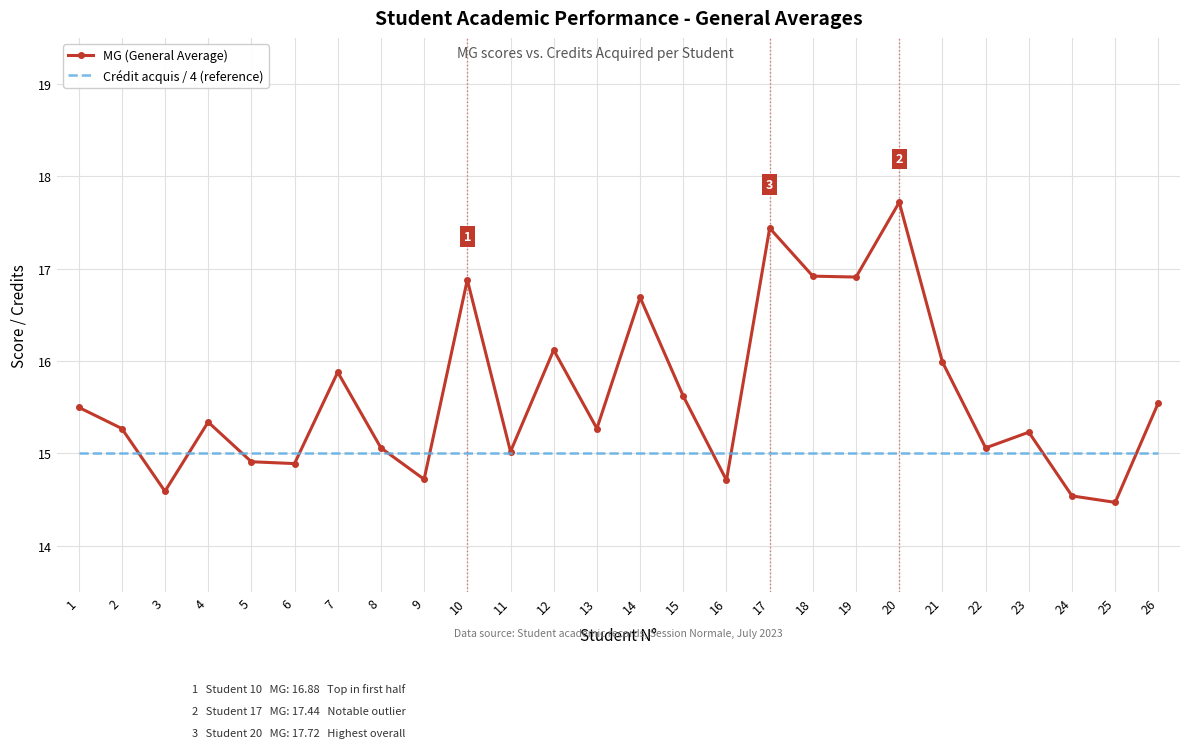

Where do Crédit acquis / 4 (reference) and MG (General Average) first cross each other?

2 and 3